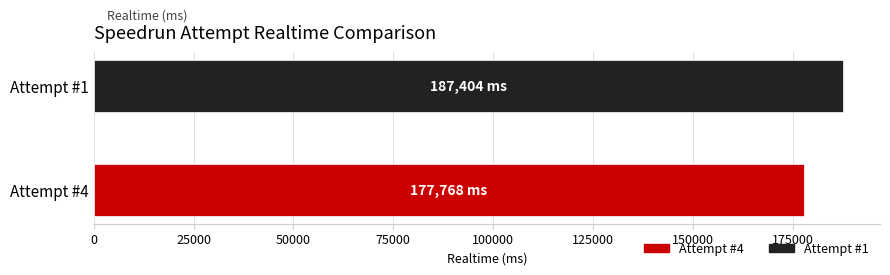

What is the greatest value displayed?

187404